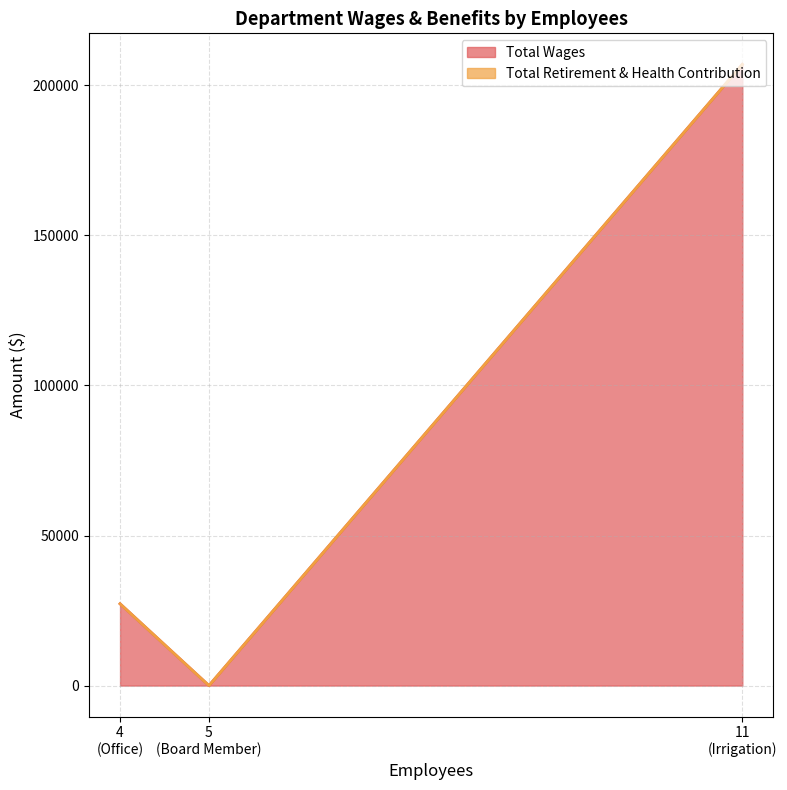

At which label is Total Wages closest to 103498?

4
(Office)